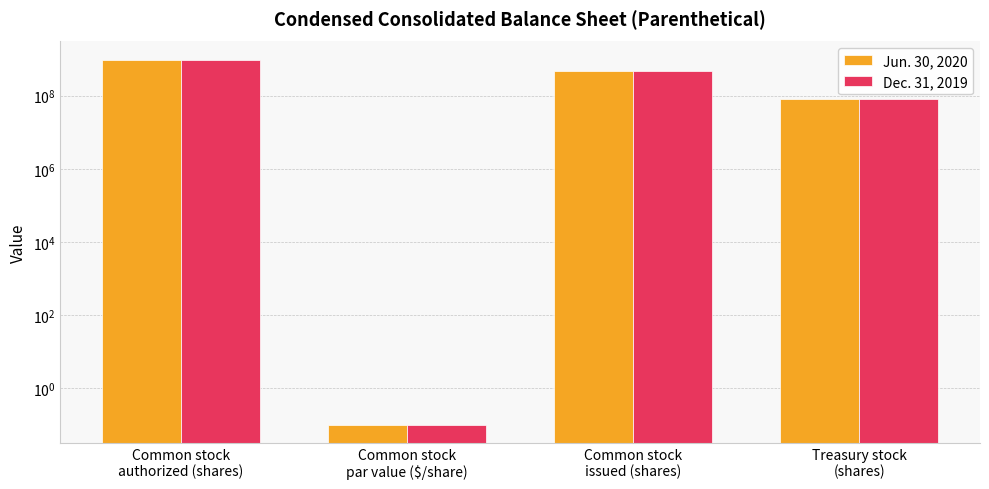

What is the minimum value for Dec. 31, 2019?

0.1